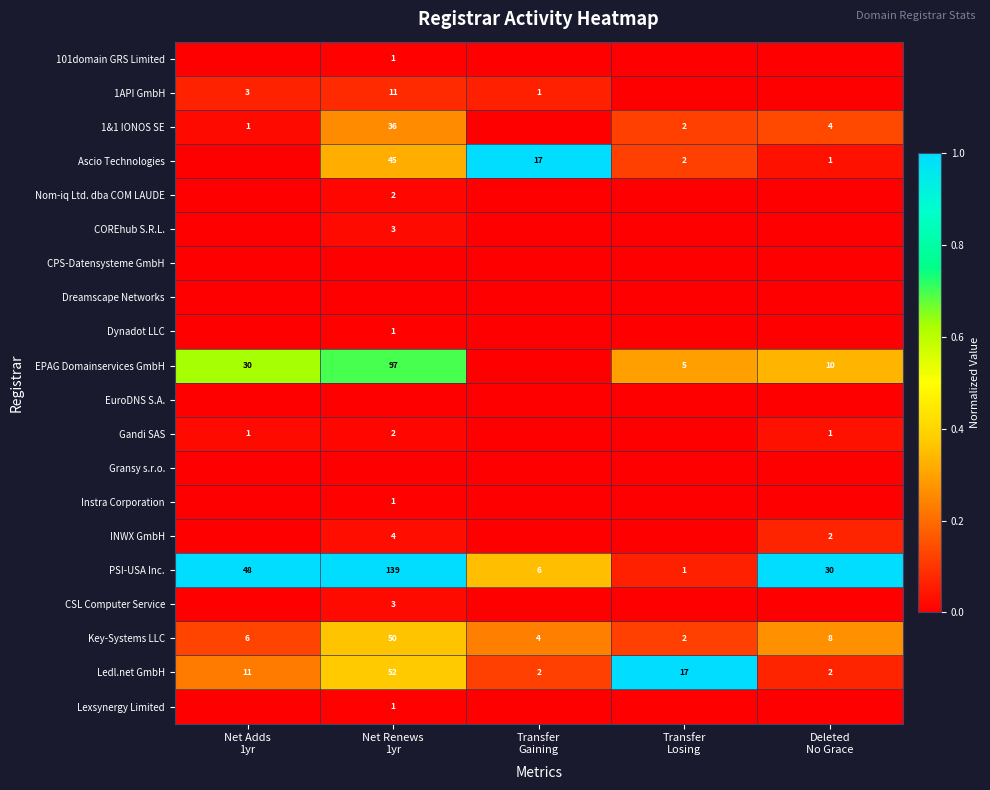

What is the difference between the maximum and minimum values in the Key-Systems LLC series?

48